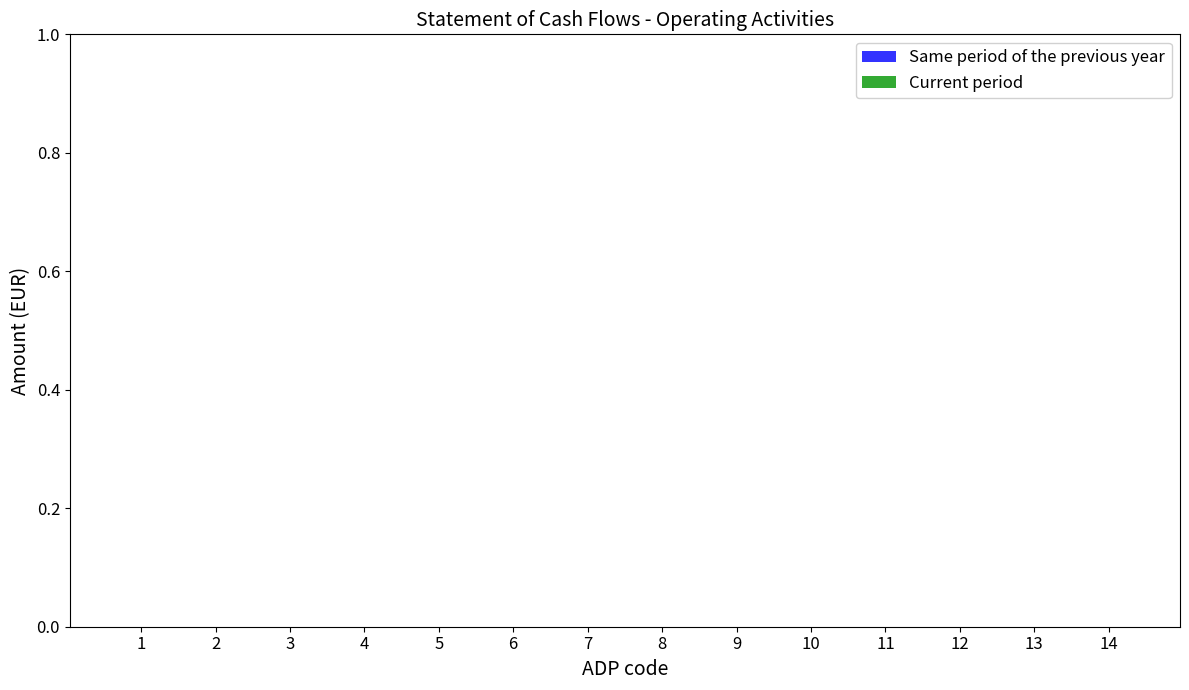

The value of Current period at 7 is 0. True or false?

True